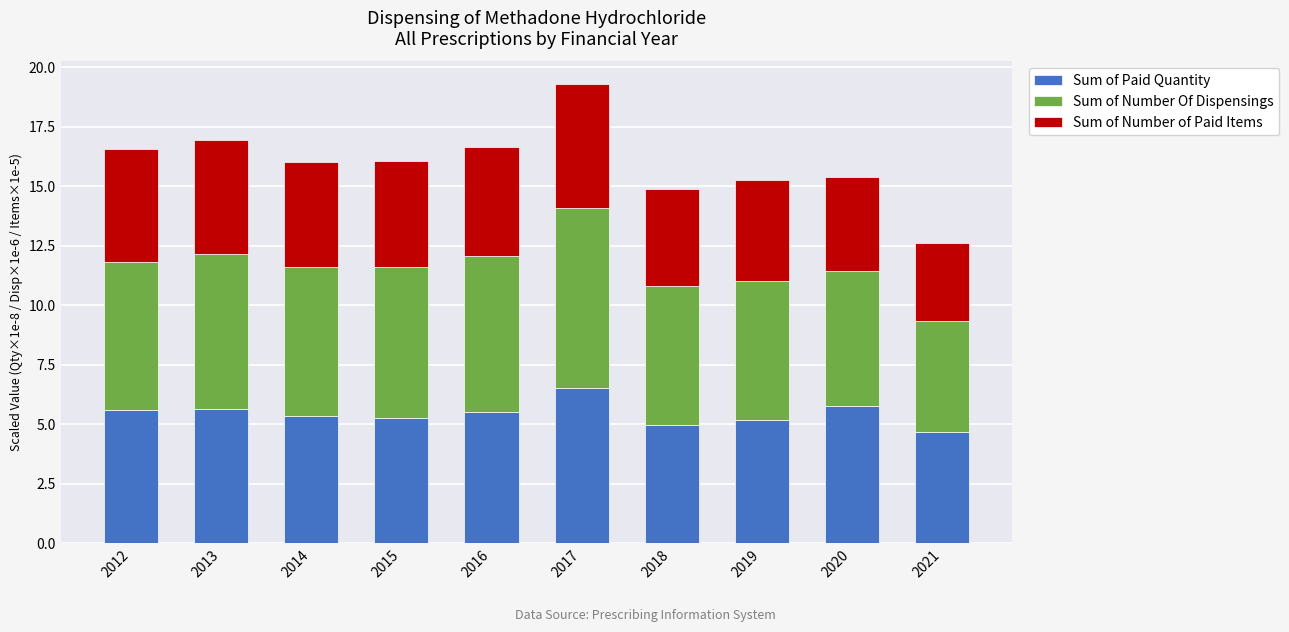

Is it true that Sum of Paid Quantity equals 6.5 at 2017?

True